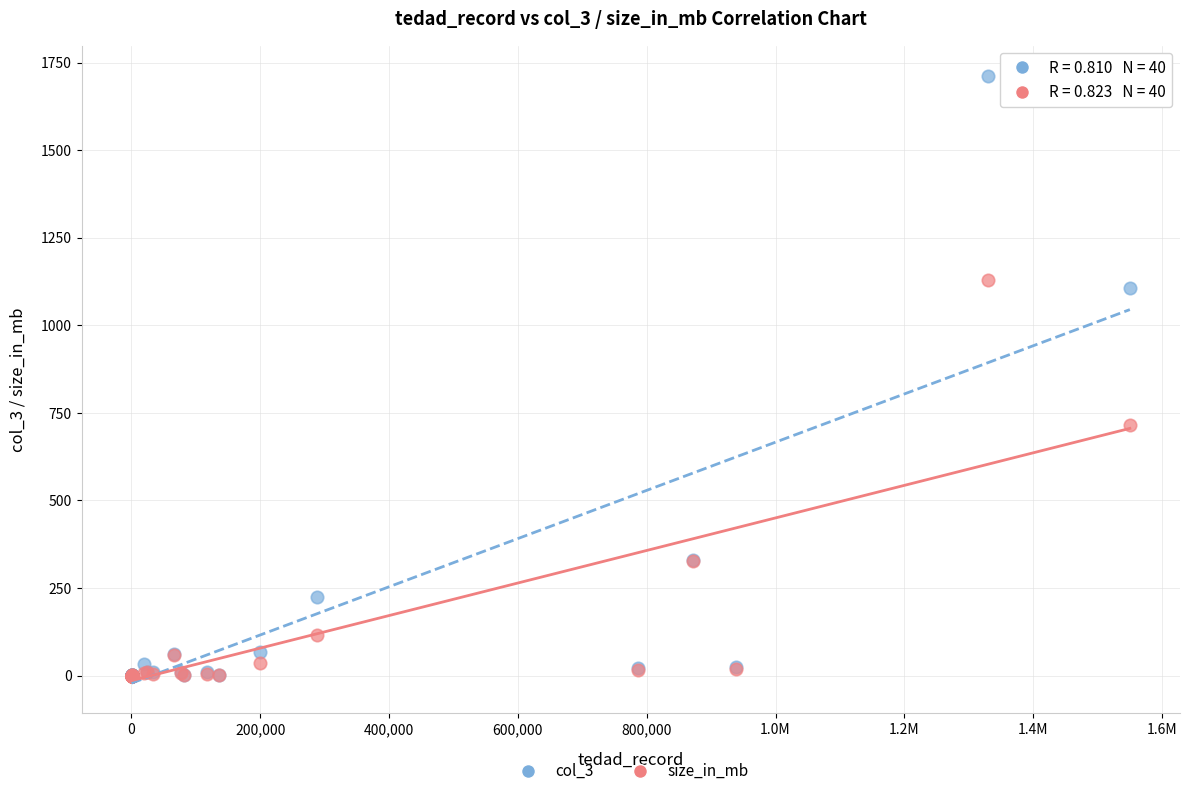

Which series has the largest Y range (max minus min)?

col_3